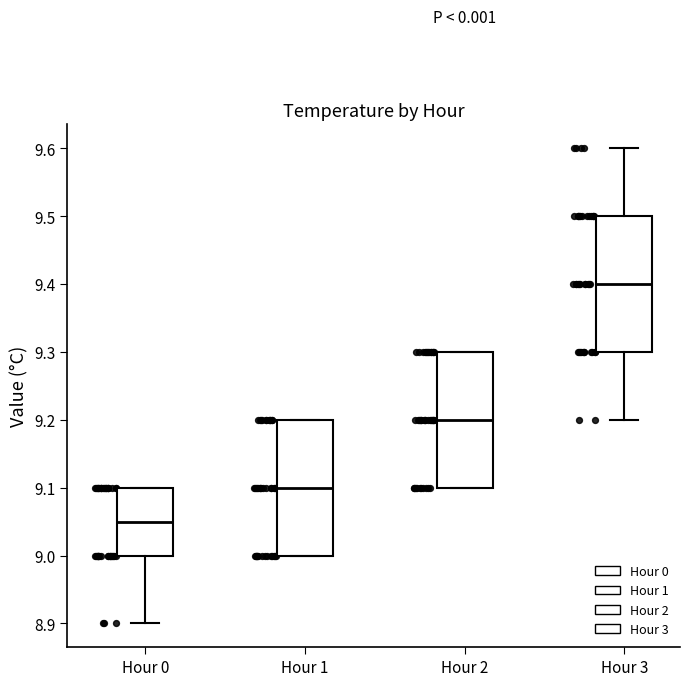

Where does the lower whisker of the box for Hour 0 end on the y-axis? The values are not printed on the chart, so give them approximately, as read against the axis.

8.90